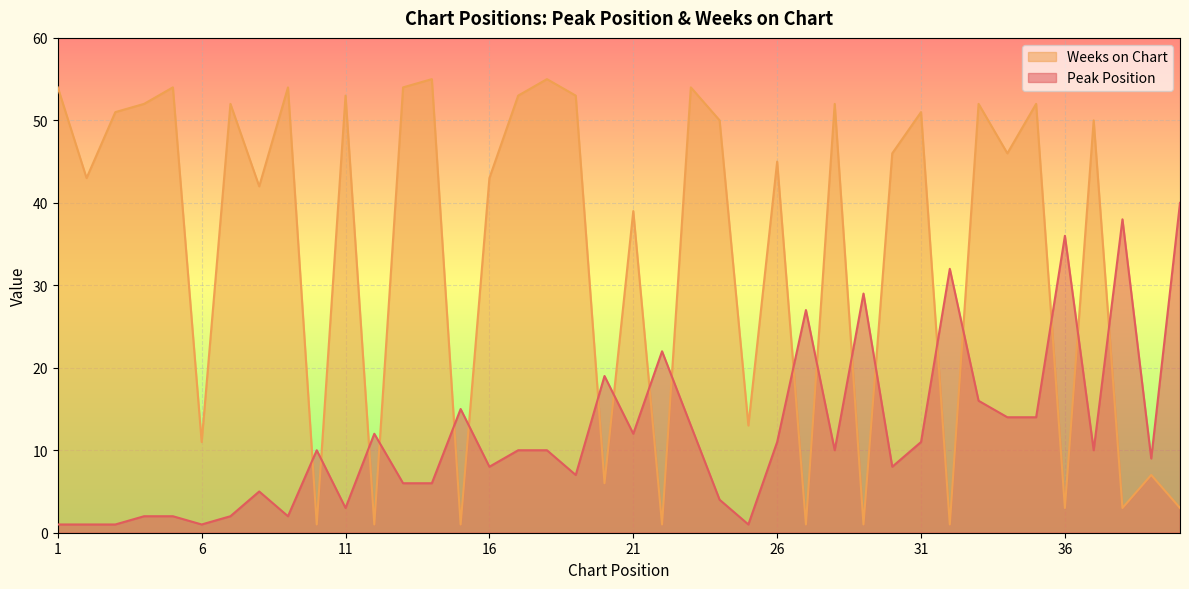

Rank the series by their average value, from highest to lowest.

Weeks on Chart, Peak Position